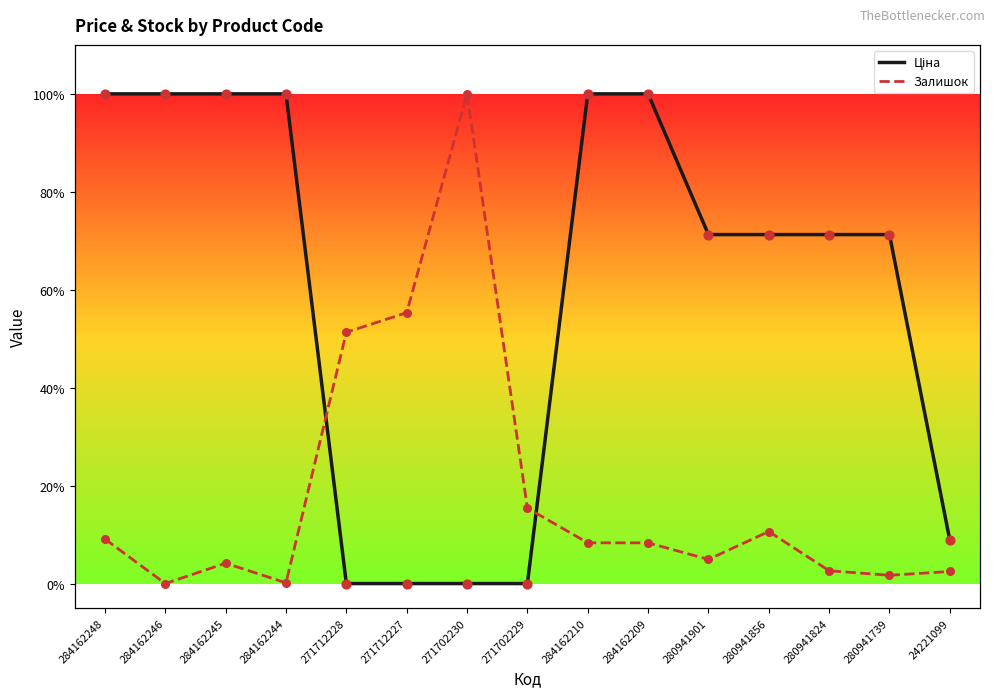

Is the value of Ціна at 271712227 greater than the value of Залишок at 280941824?

No